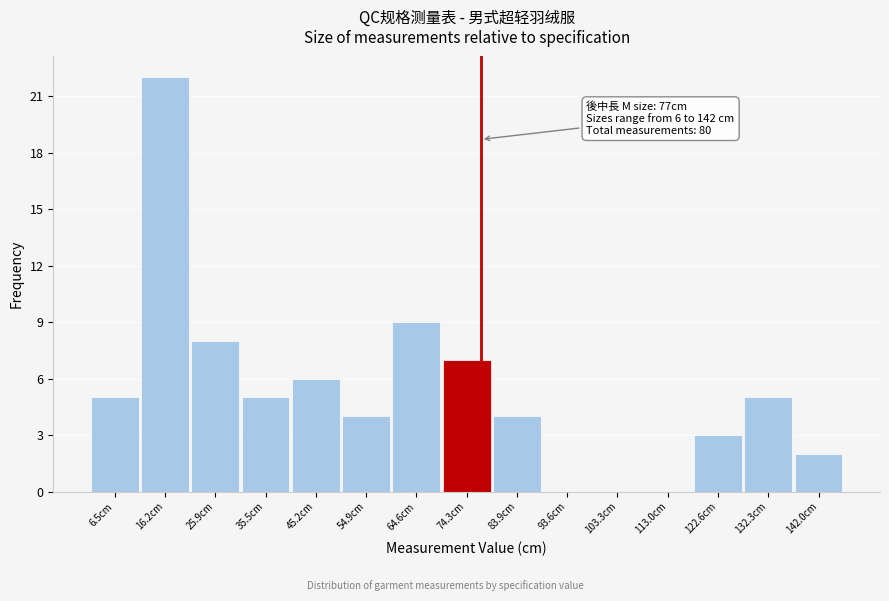

Over which range of the x-axis is the bar tallest?

11 to 21